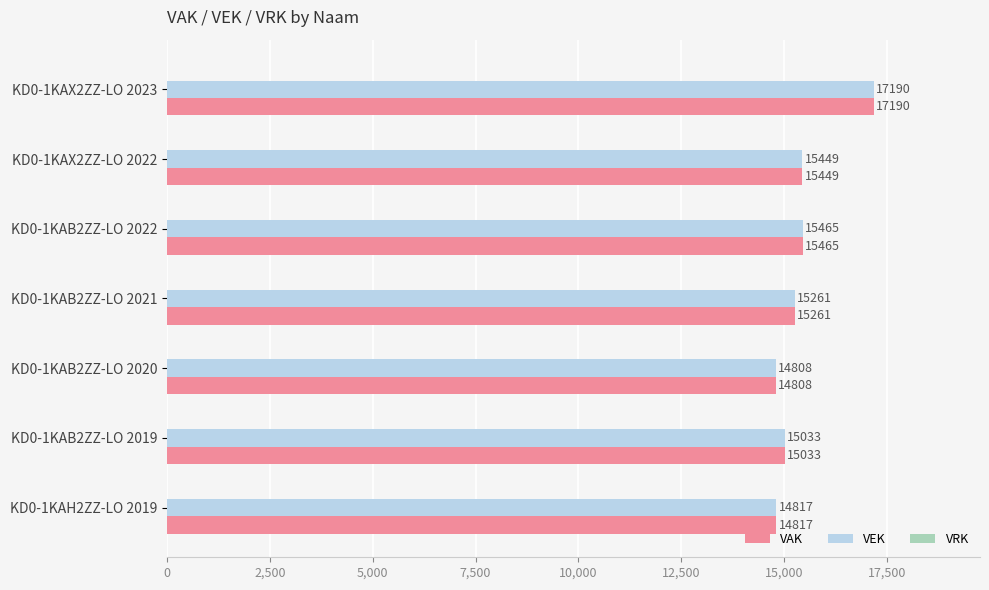

What is the difference between the maximum and minimum values in the VAK series?

2382